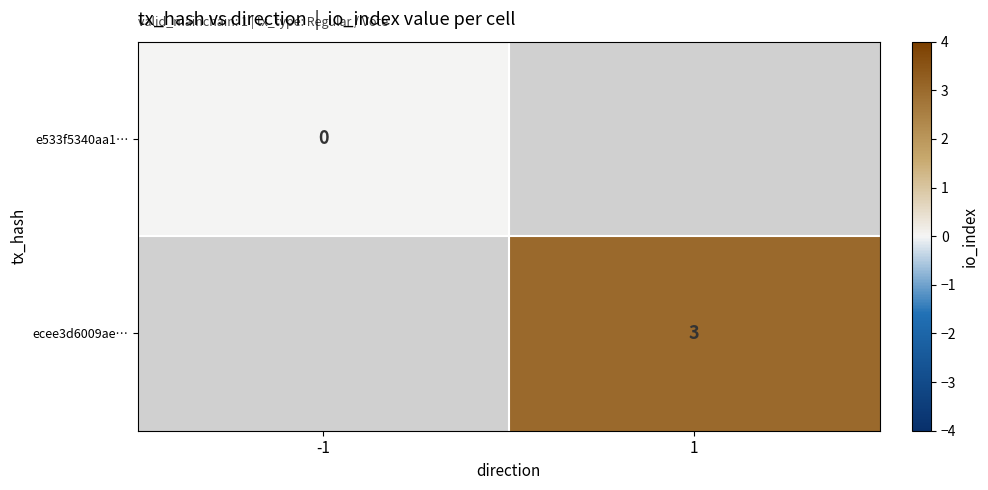

Is the value of e533f5340aa1… at -1 greater than the value of ecee3d6009ae… at 1?

No